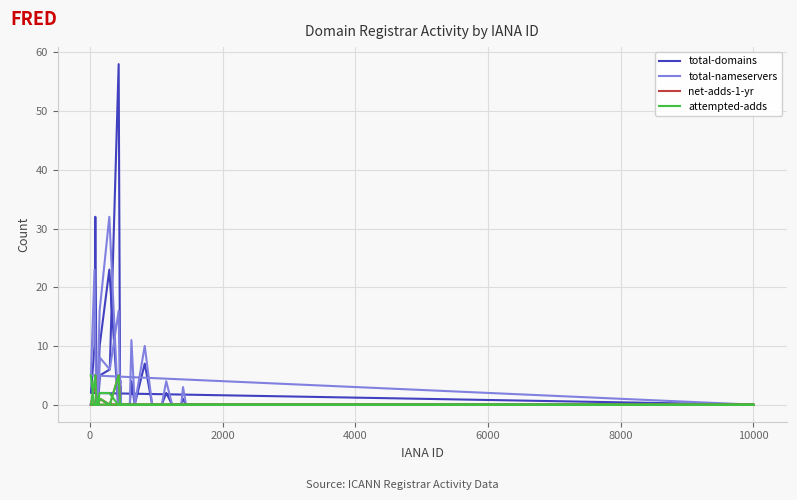

How many categories are shown in the chart?

40